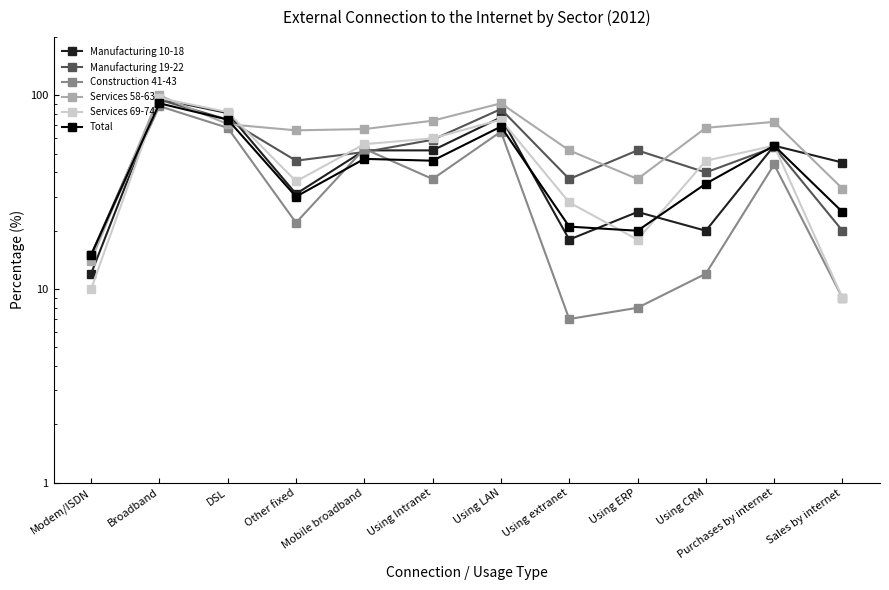

What is the label of the 11th point from the right?

Broadband